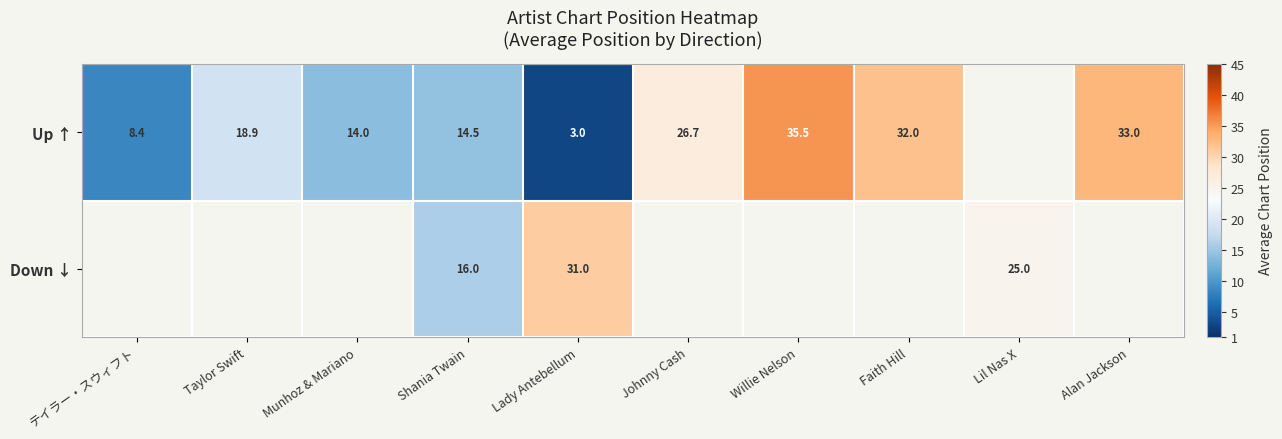

What is the difference between the Up ↑ values at Johnny Cash and Lady Antebellum?

23.7